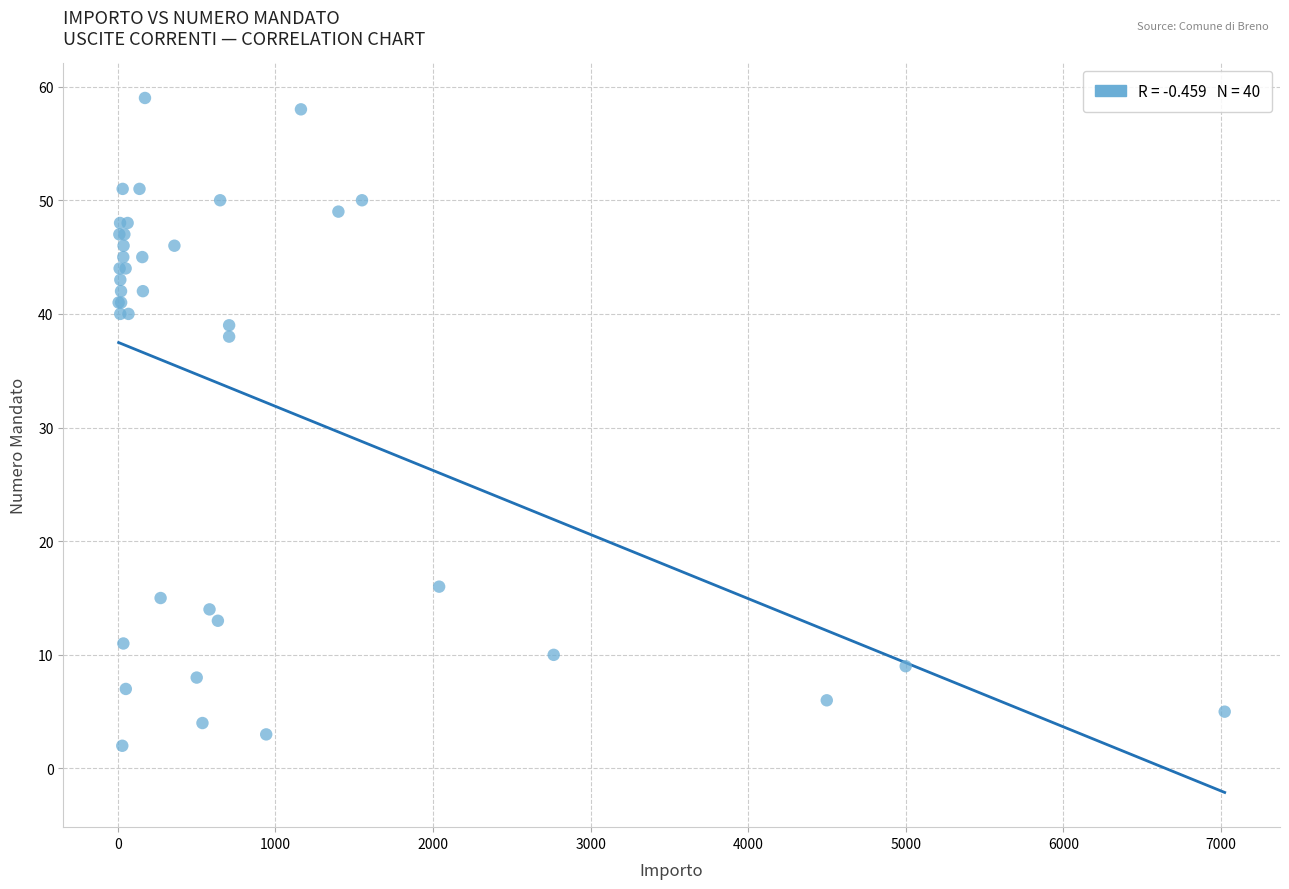

What Y value in the scatter plot is closest to 30?

38